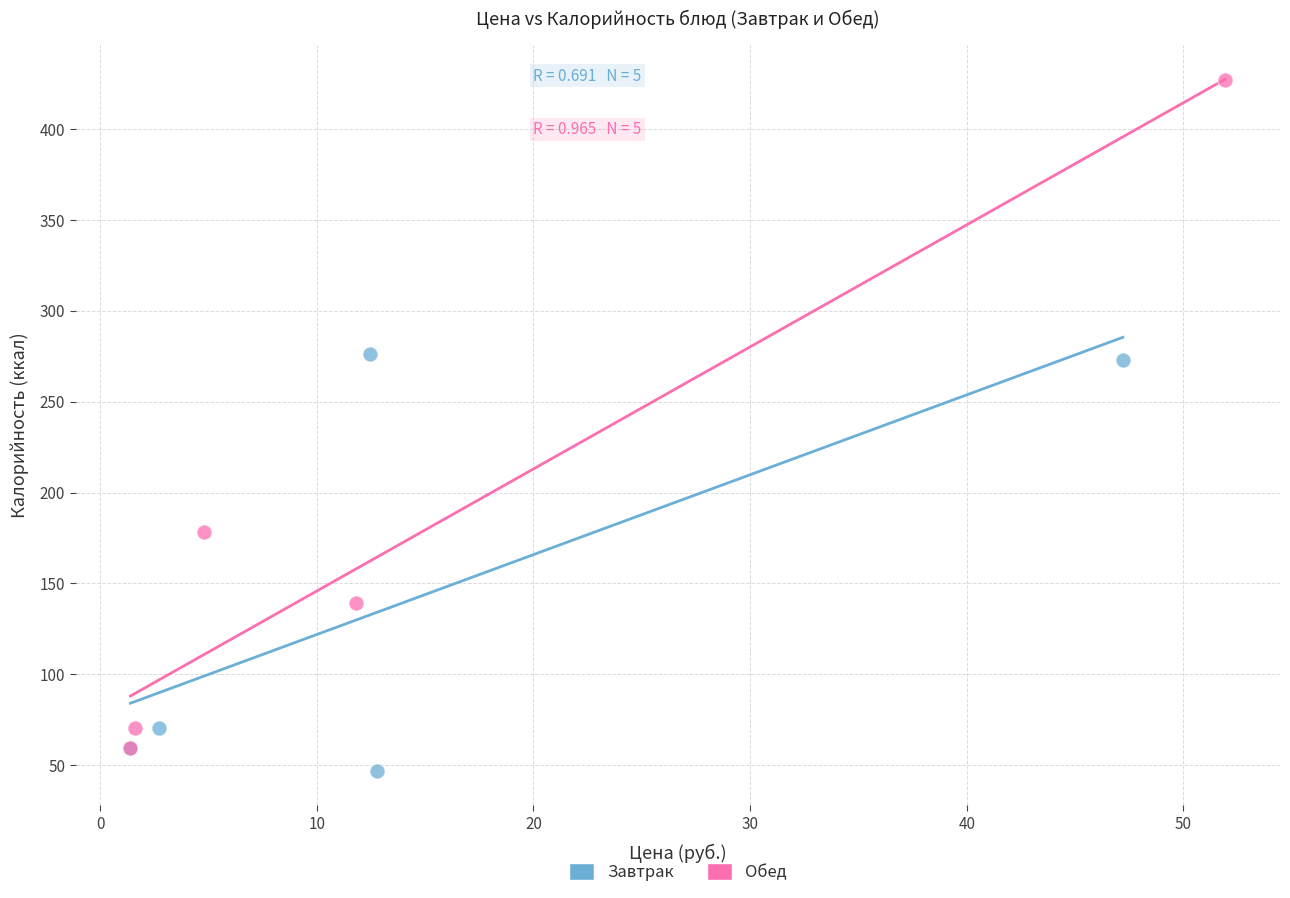

Which series reaches the minimum Y coordinate?

Завтрак